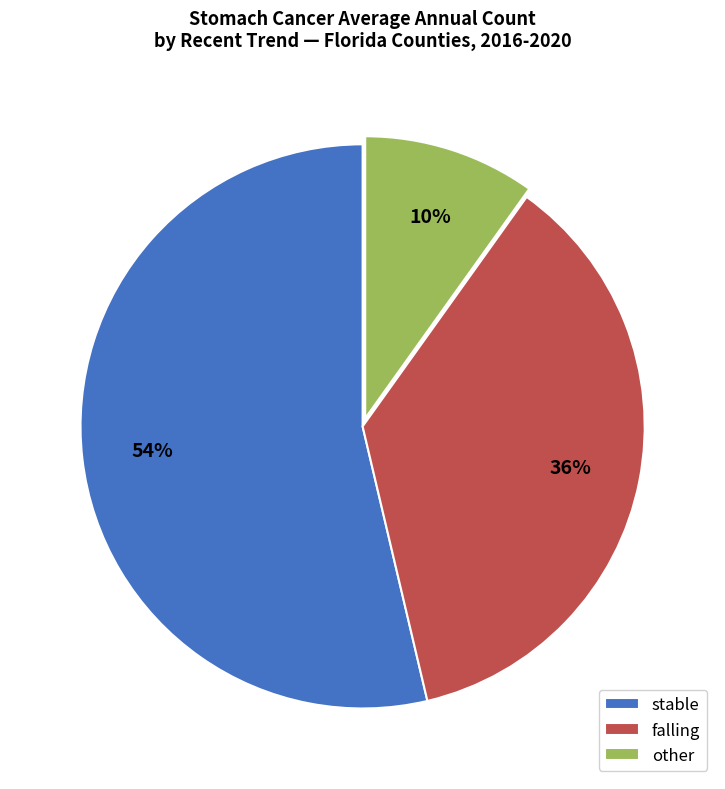

To the nearest percent, what is the difference between the largest and smallest slice percentages?

44%